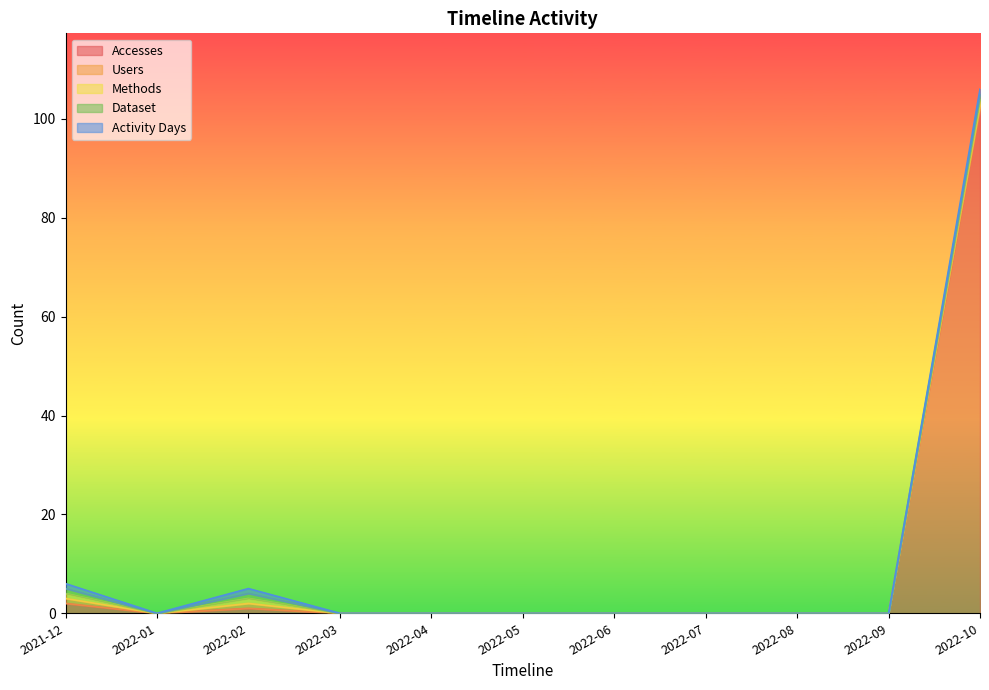

Is it true that Methods equals 1 at 2022-08?

False